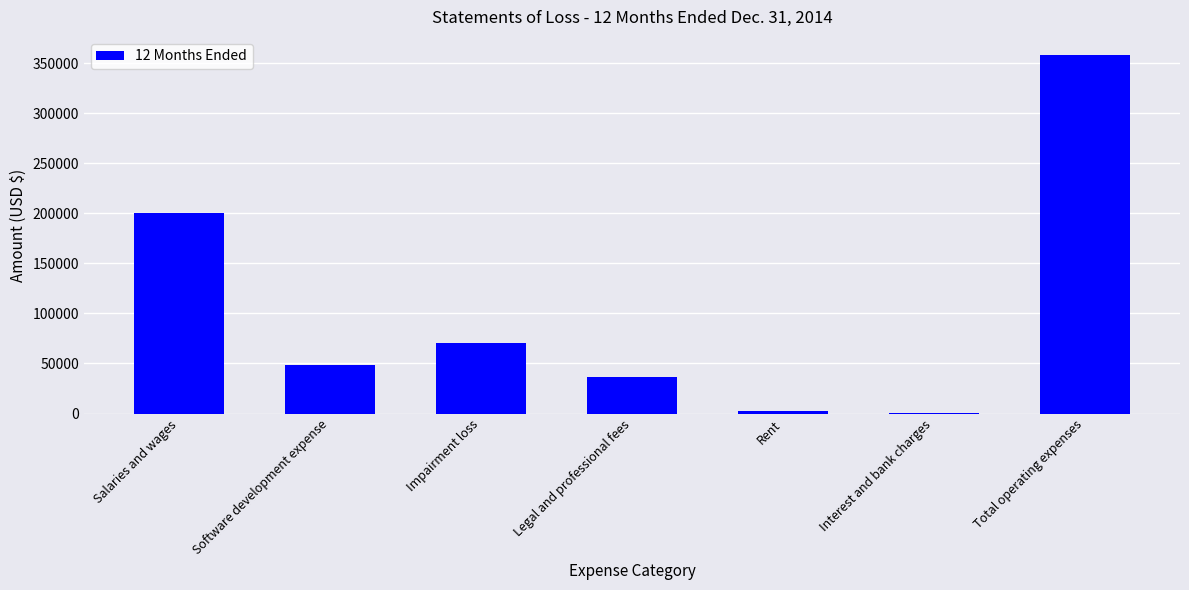

What is the change in value from Impairment loss to Legal and professional fees?

-33383